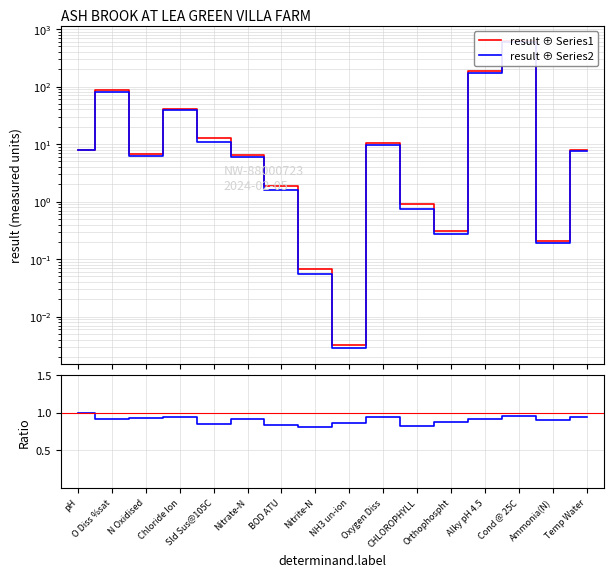

At which label does result ⊕ Series2 reach its peak?

Cond @ 25C